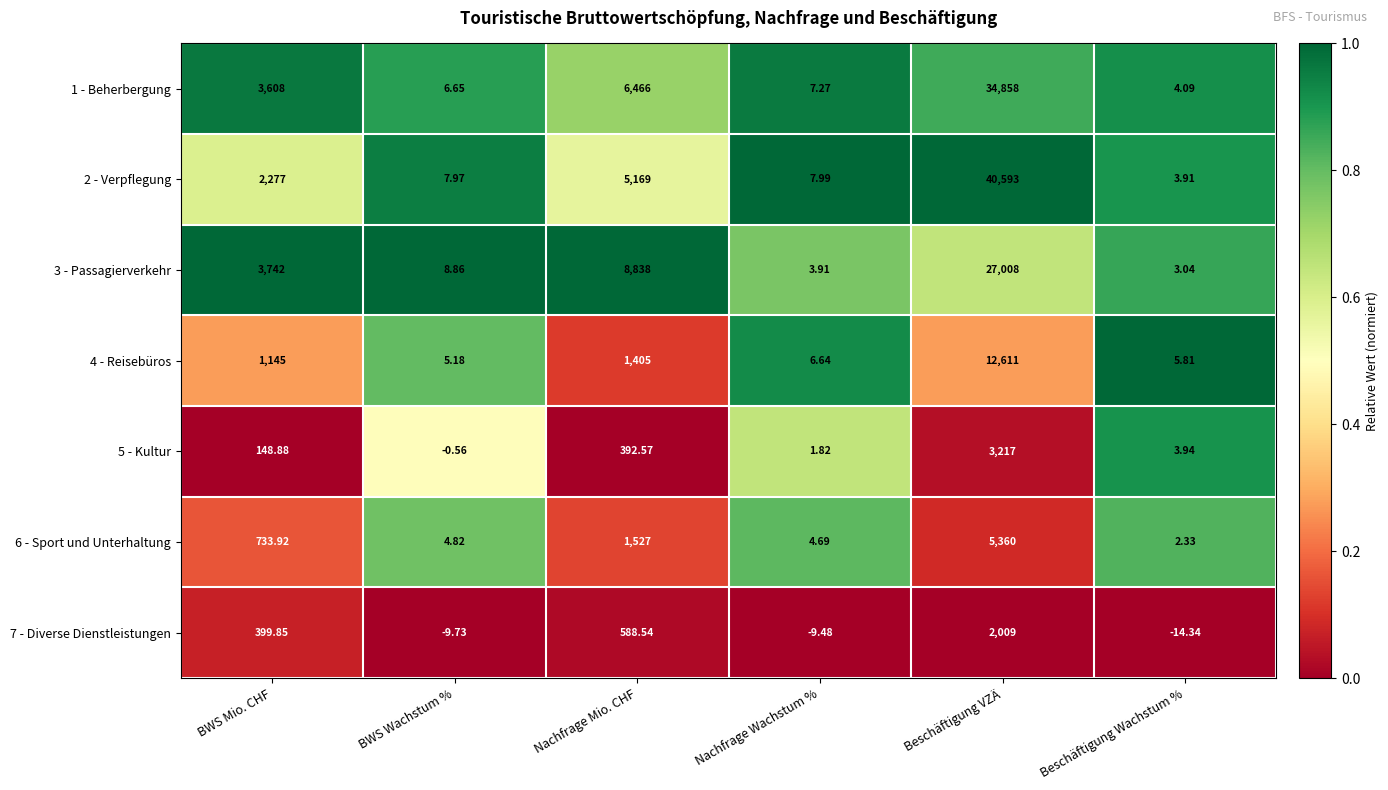

At which label is 5 - Kultur closest to 1608?

Nachfrage Mio. CHF